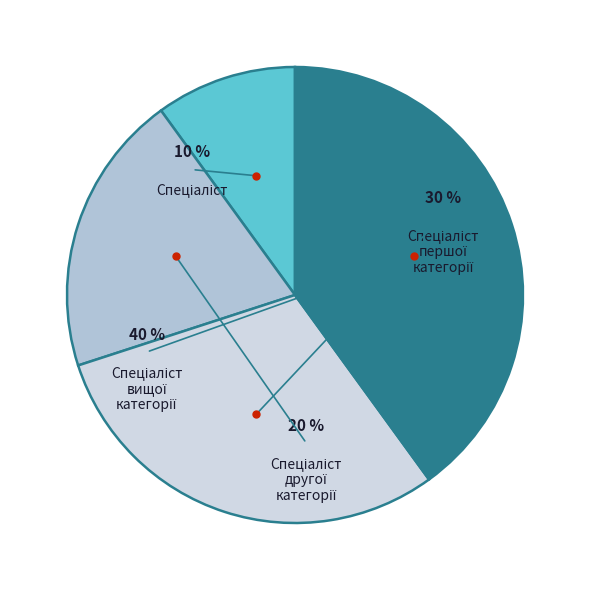

How much of the chart is everything except Спеціаліст другої категорії?

80.0%